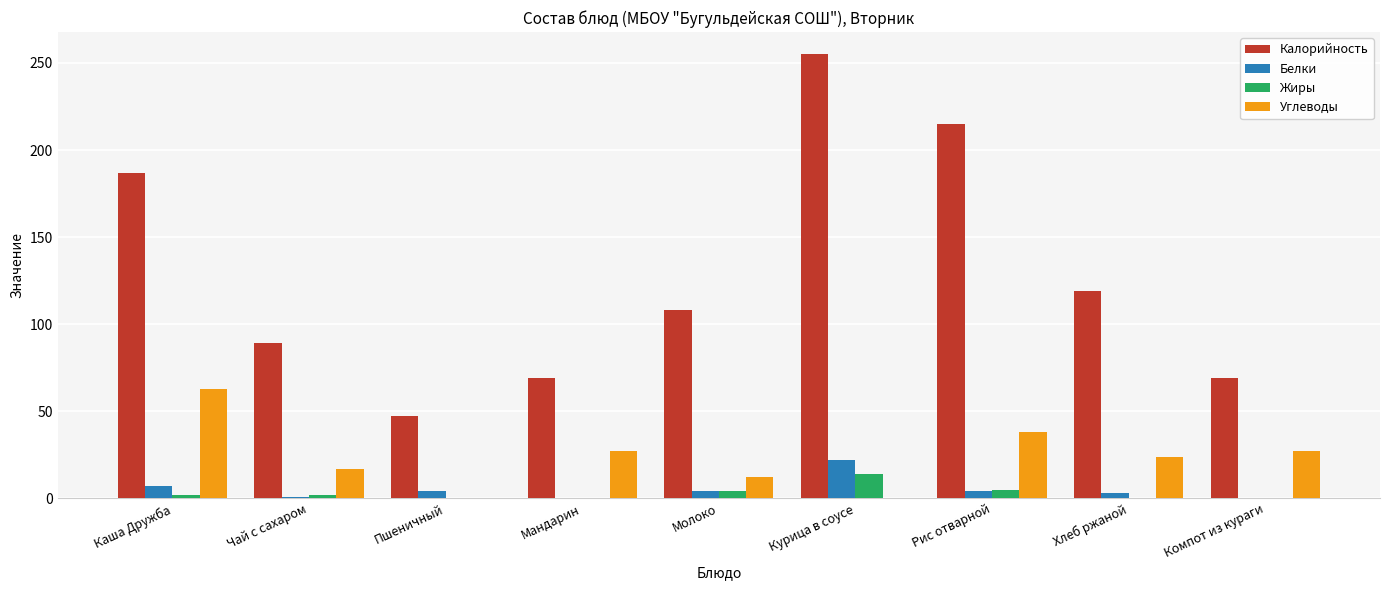

The value of Жиры at Чай с сахаром is 2. True or false?

True